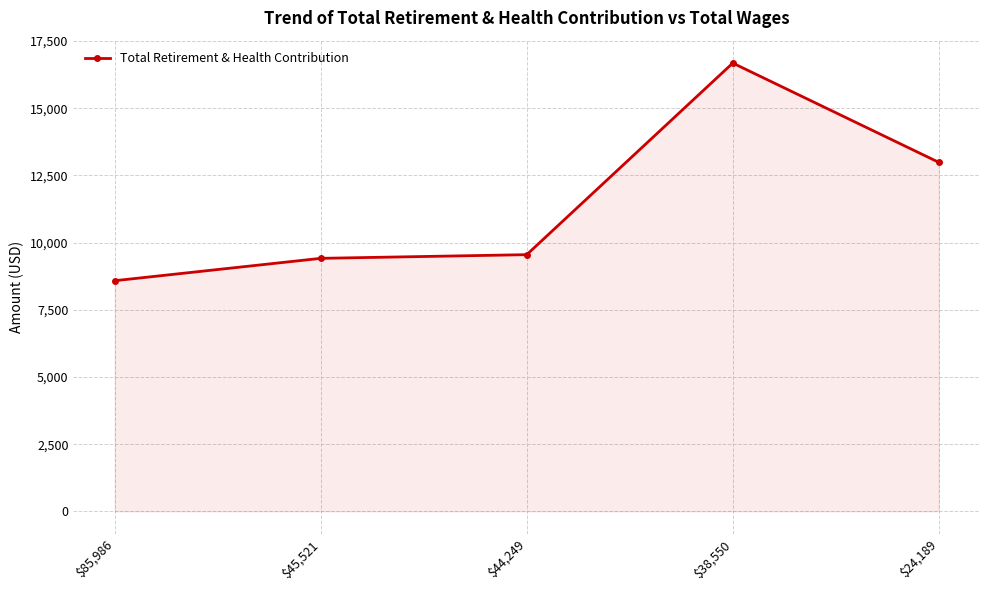

Reading right to left, transcribe all the data shown in this chart.

12986	16679	9551	9414	8582